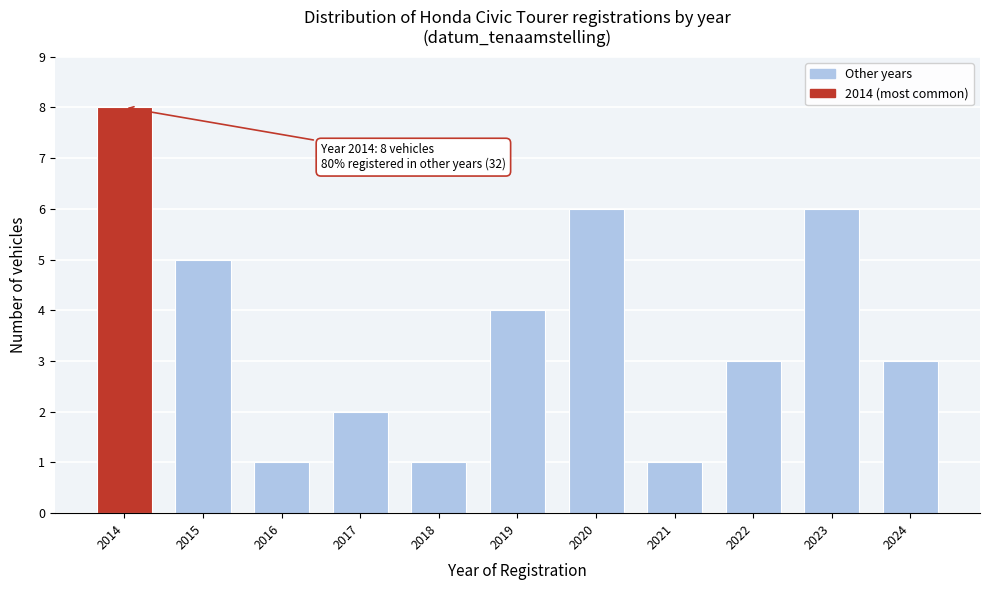

Reading left to right, extract all data points from this chart.

8	5	1	2	1	4	6	1	3	6	3